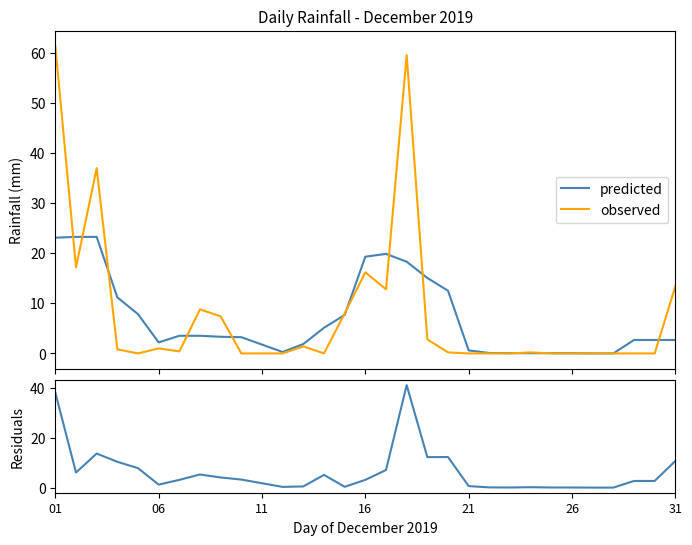

What is the maximum value for observed?

61.4